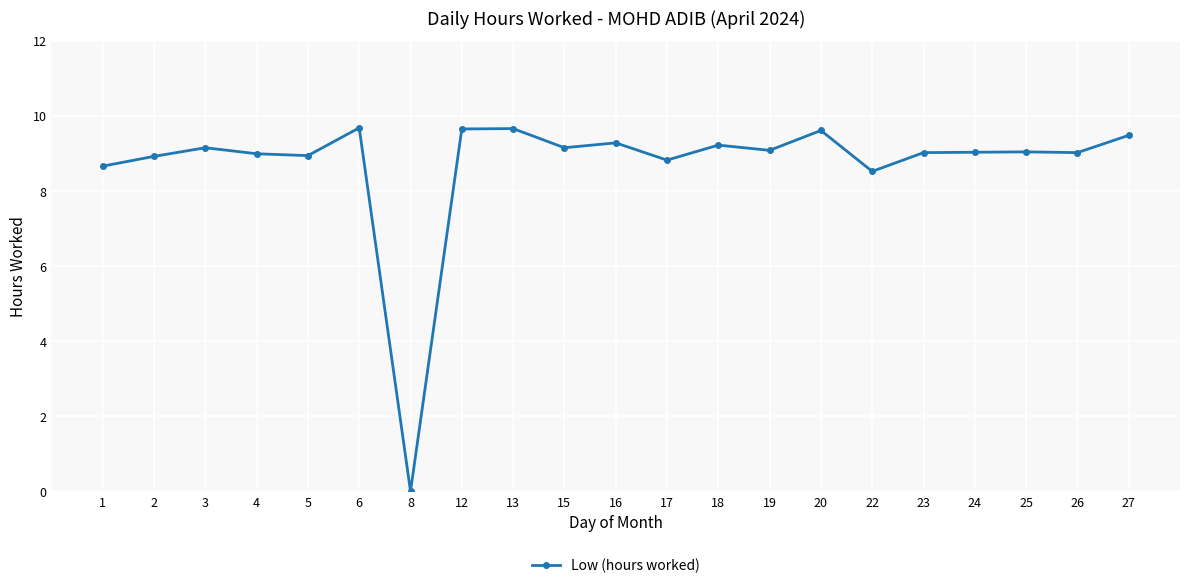

What is the ratio of the value at 12 to the value at 24?

1.1